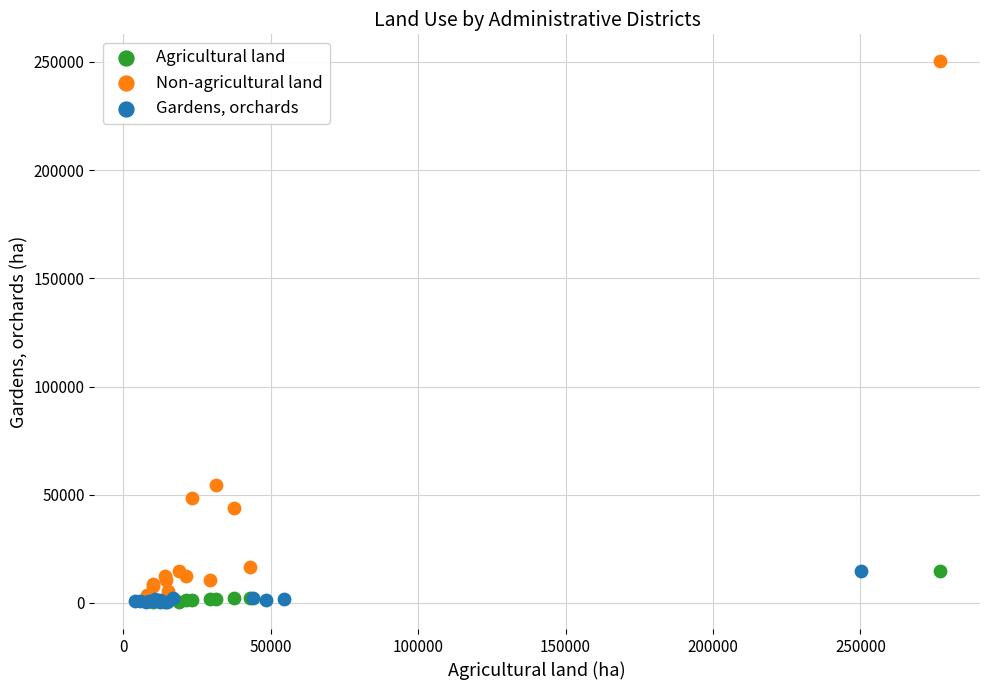

Which series contains the highest Y value?

Non-agricultural land